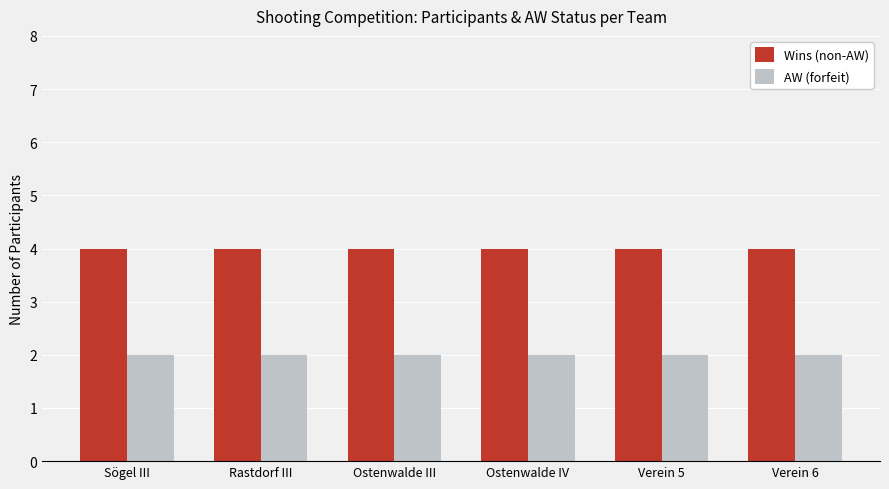

What is the smallest value displayed?

2